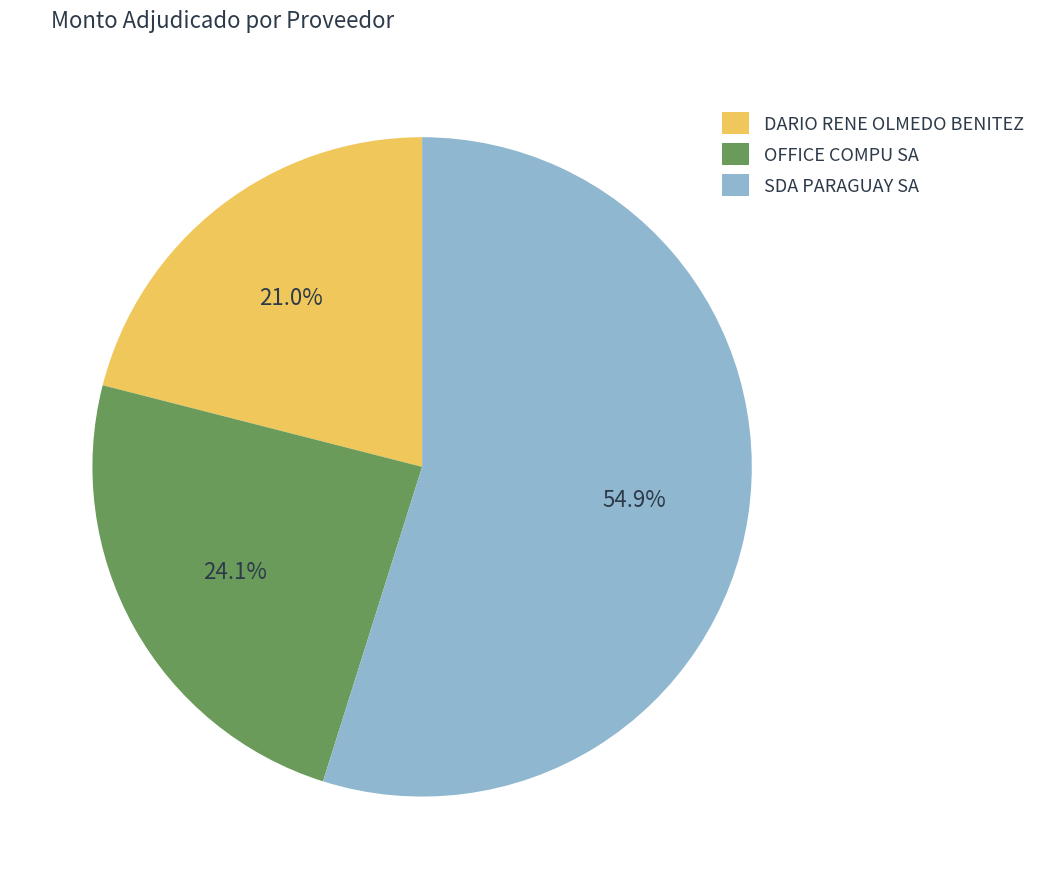

Does DARIO RENE OLMEDO BENITEZ represent more than half of the total?

No